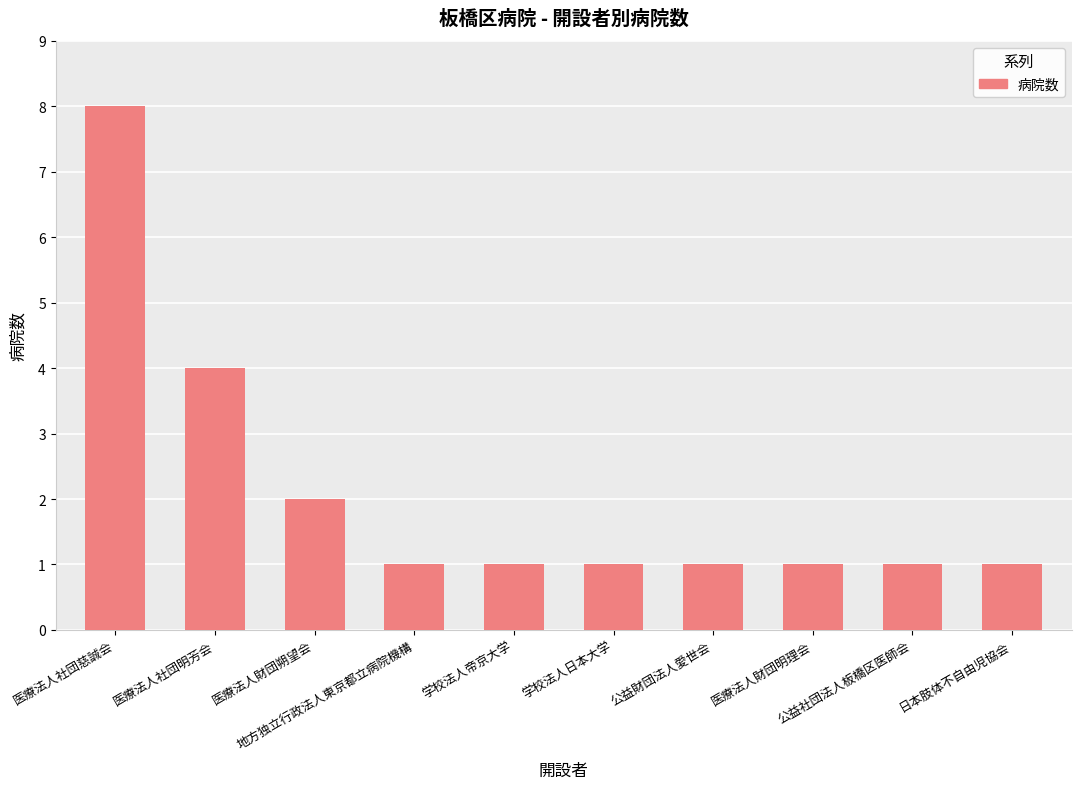

Approximately how many times larger is the value at 医療法人社団慈誠会 compared to 医療法人財団朔望会?

4.0